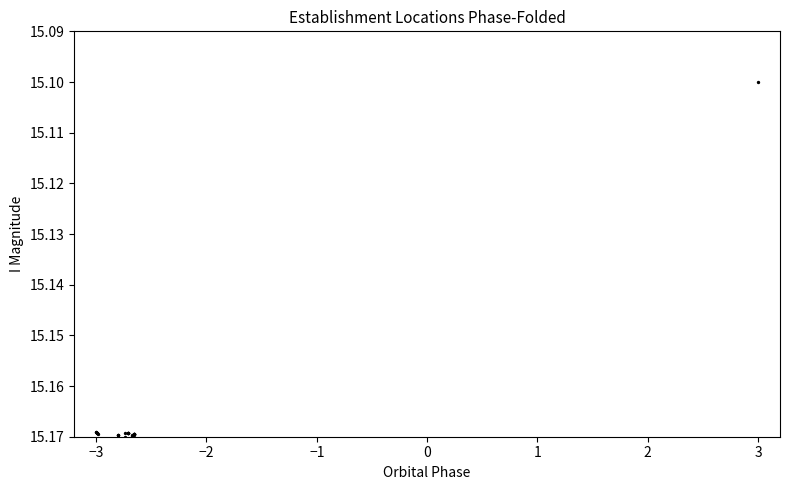

What Y value in the scatter plot is closest to 15?

15.1